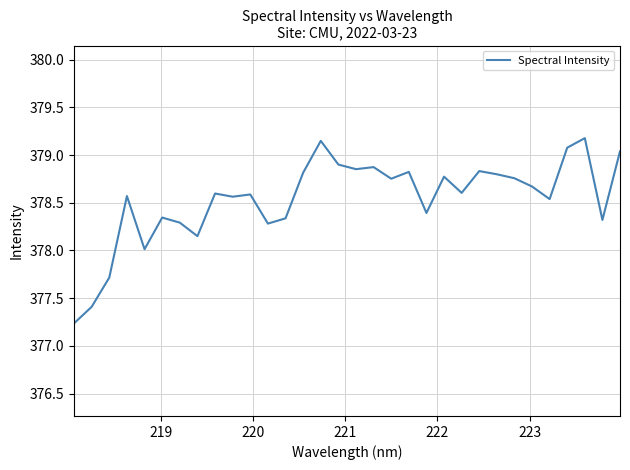

What is the minimum value shown in the chart?

377.2